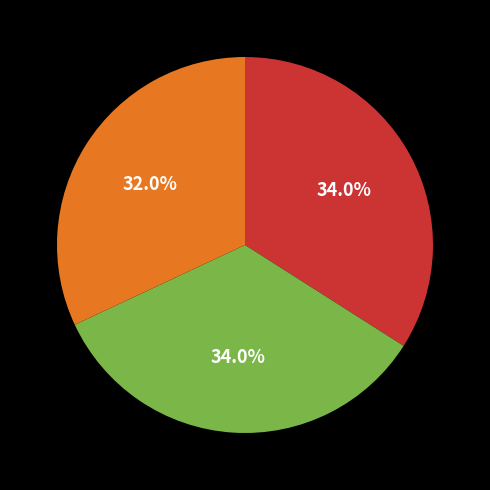

Is there any slice that represents more than half of the pie?

No